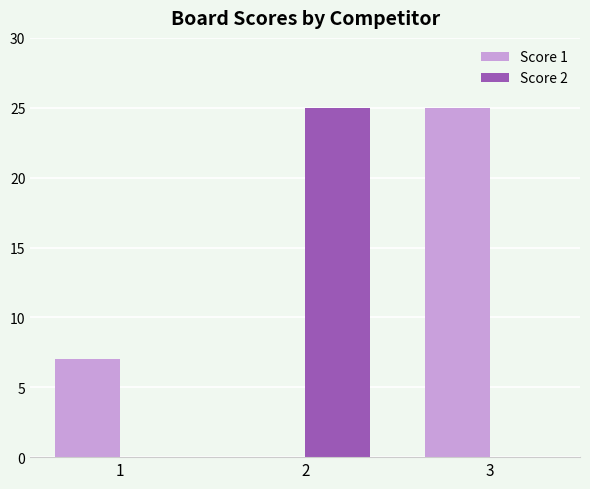

What is the difference between the Score 2 values at 1 and 2?

25